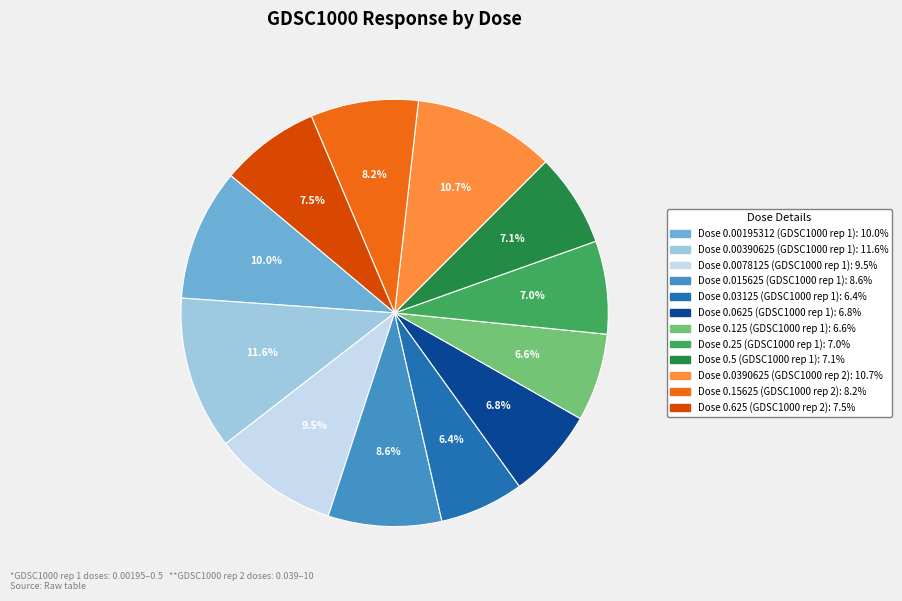

Is there any slice that represents more than half of the pie?

No